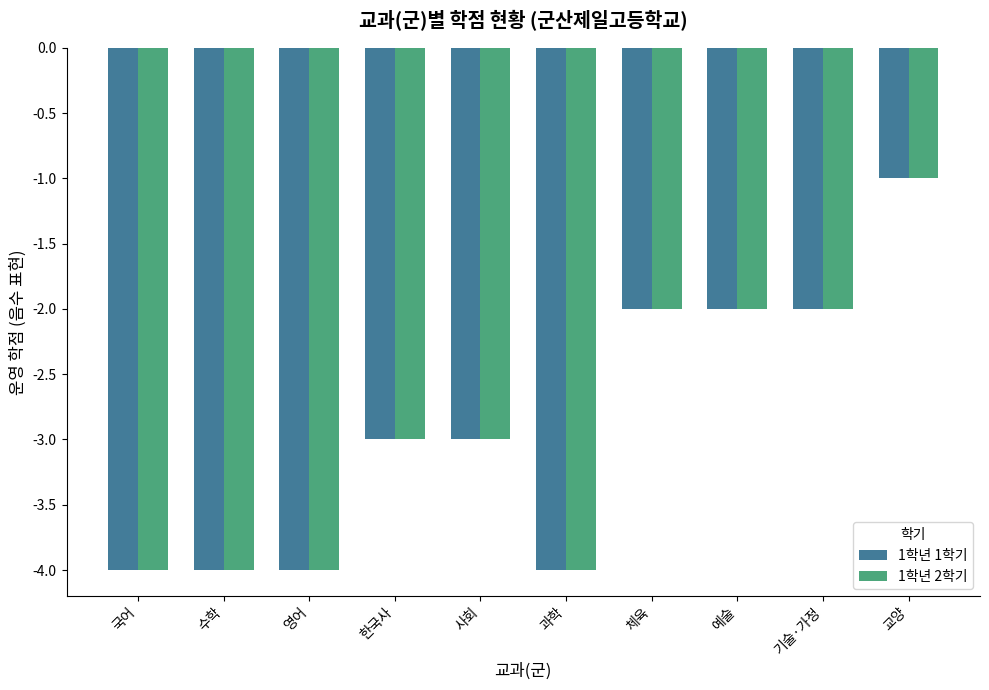

Is the value of 1학년 2학기 at 과학 greater than the value of 1학년 1학기 at 사회?

No